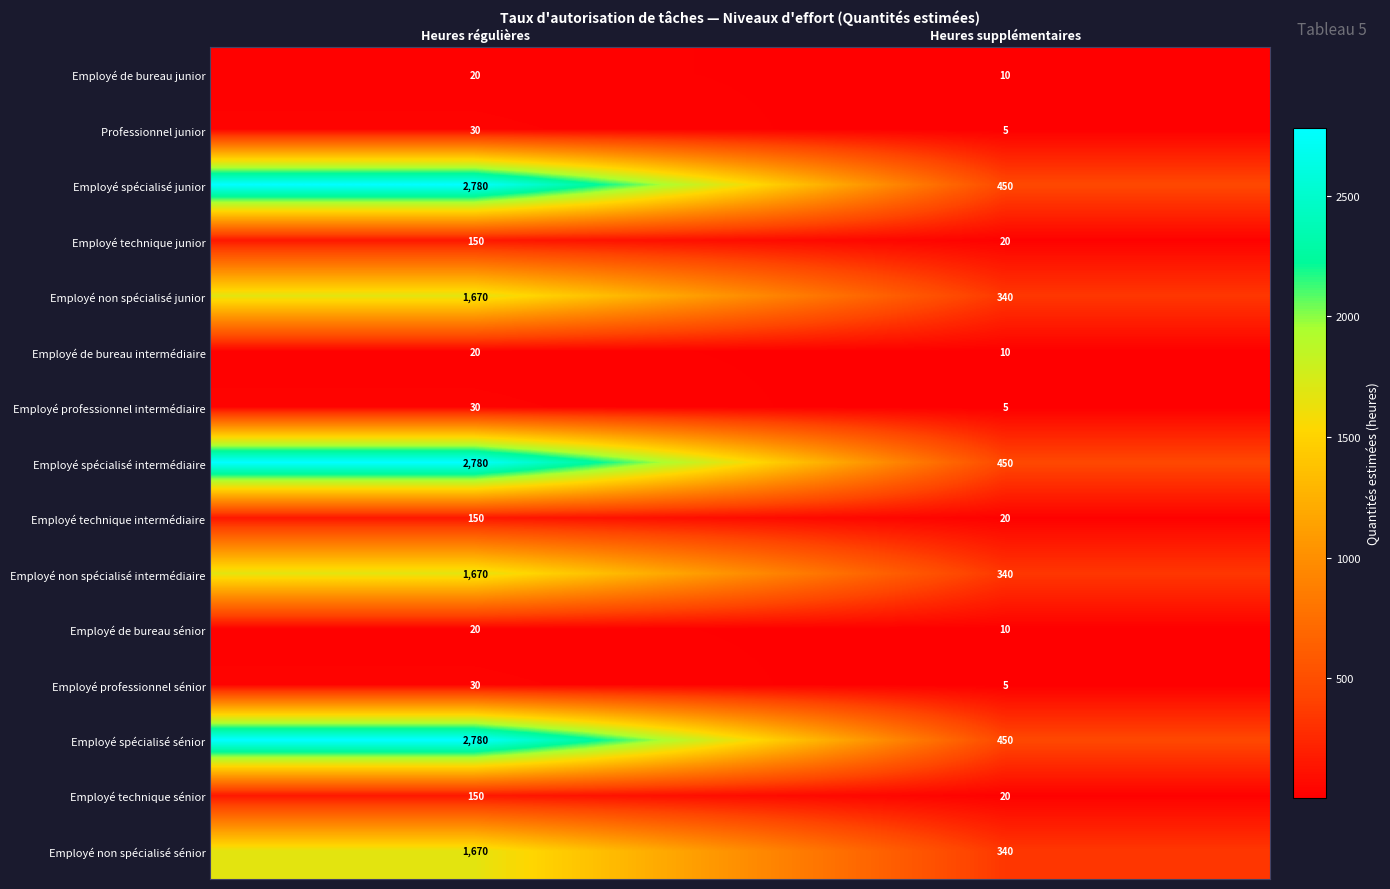

What is the difference between the Professionnel junior values at Heures régulières and Heures supplémentaires?

25